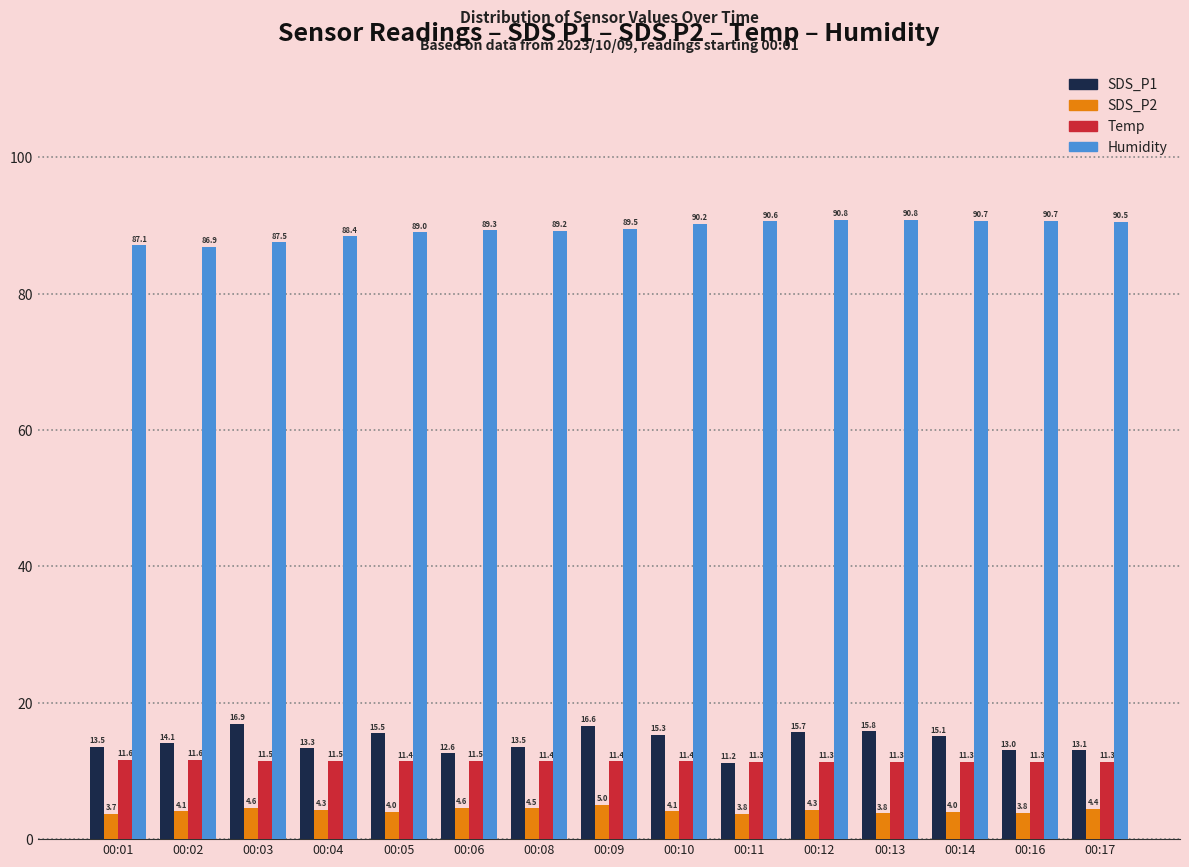

True or false: Temp has a value of 11.4 at 00:09.

True